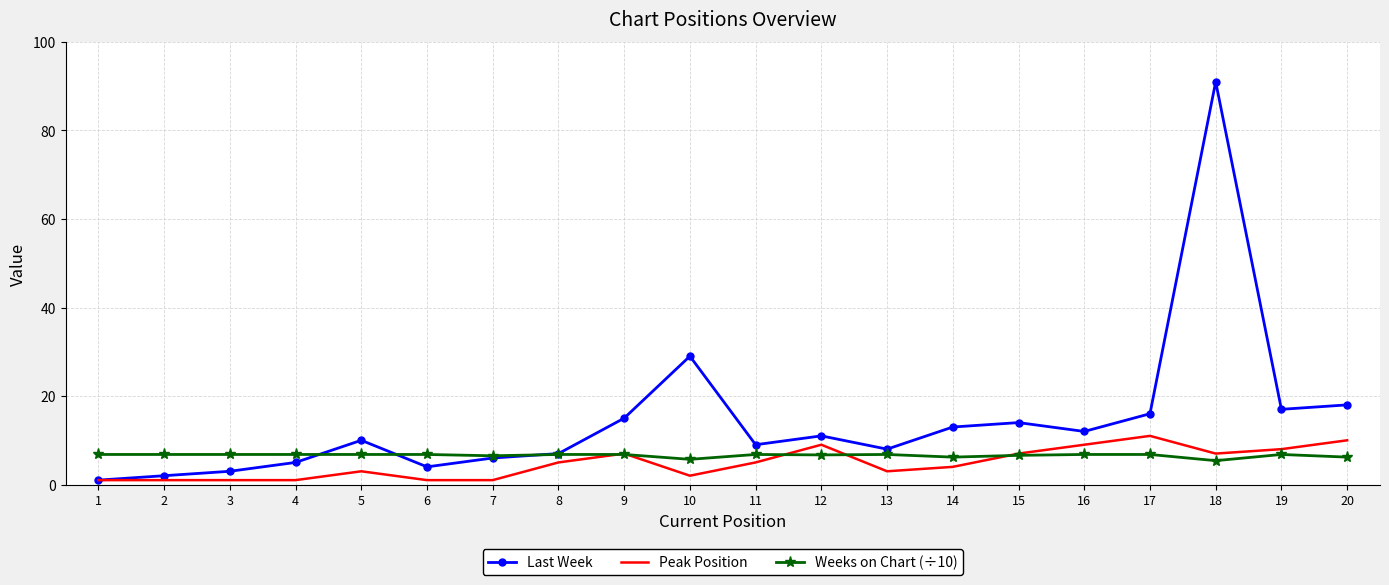

What is the minimum value for Peak Position?

1.0